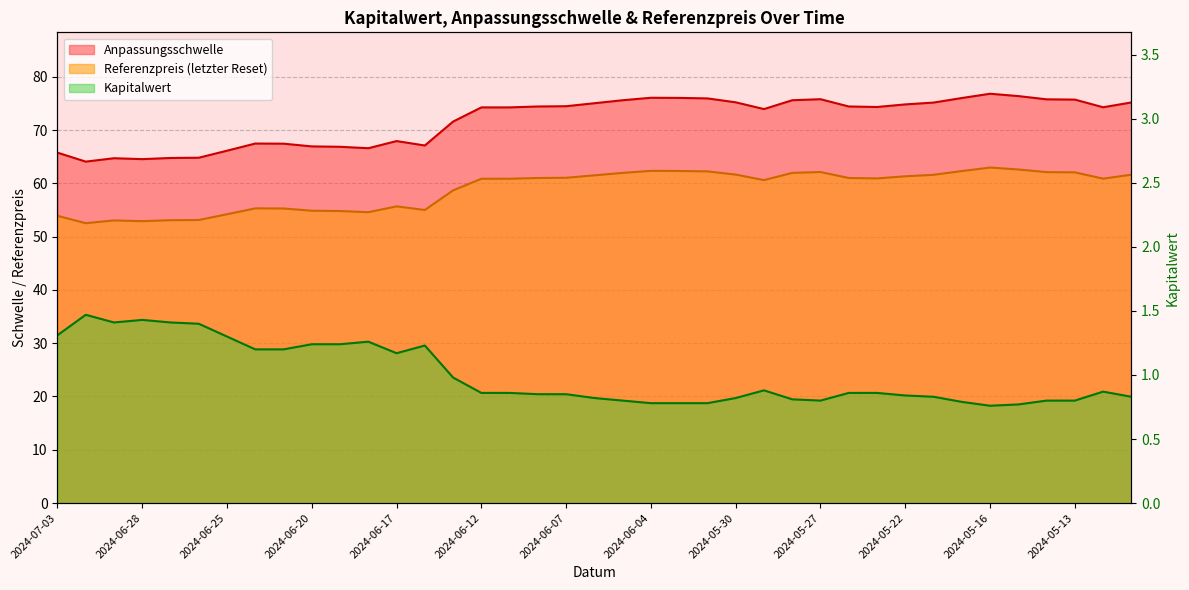

What is the lowest value of the Referenzpreis series?

52.5